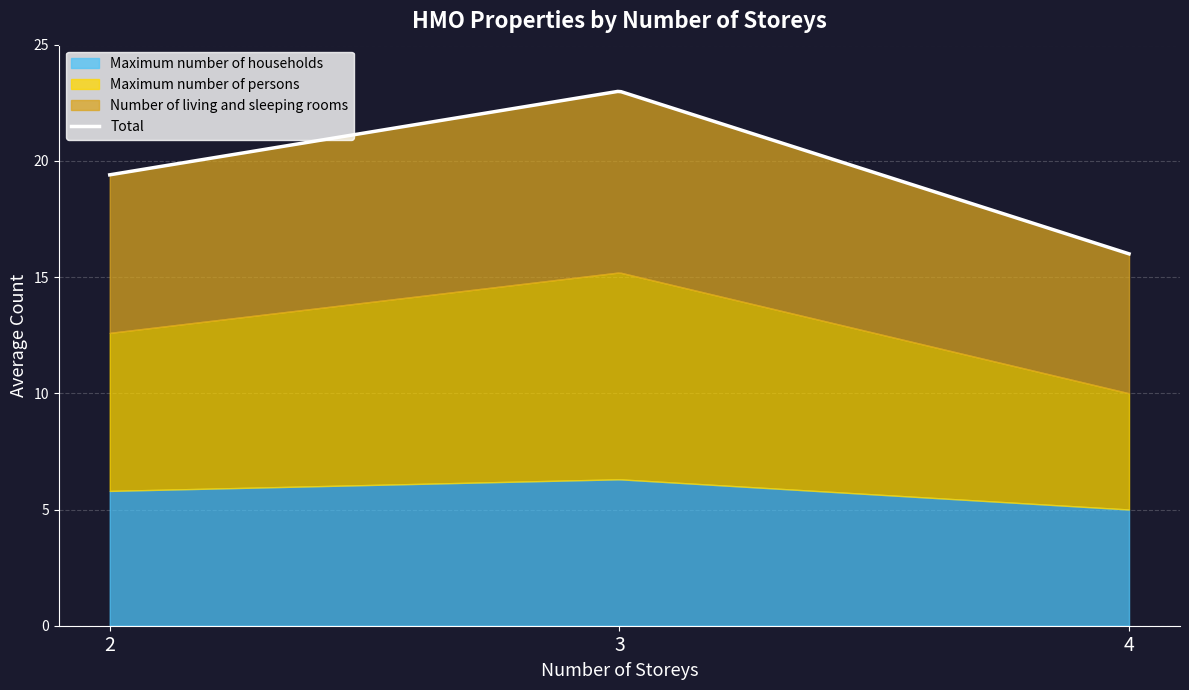

At how many categories does at least one series exceed 8?

1